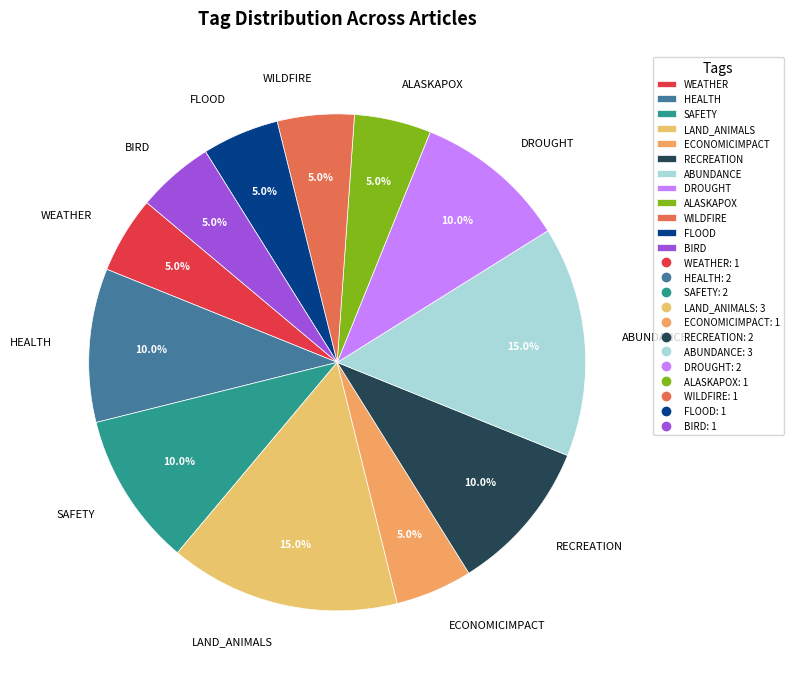

Is there any slice that represents more than half of the pie?

No